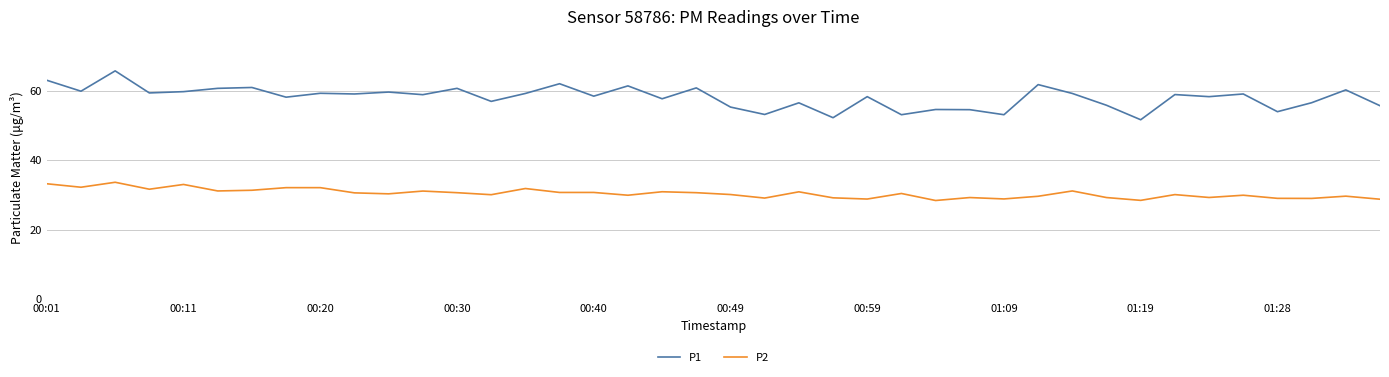

Which series has the widest spread of values?

P1